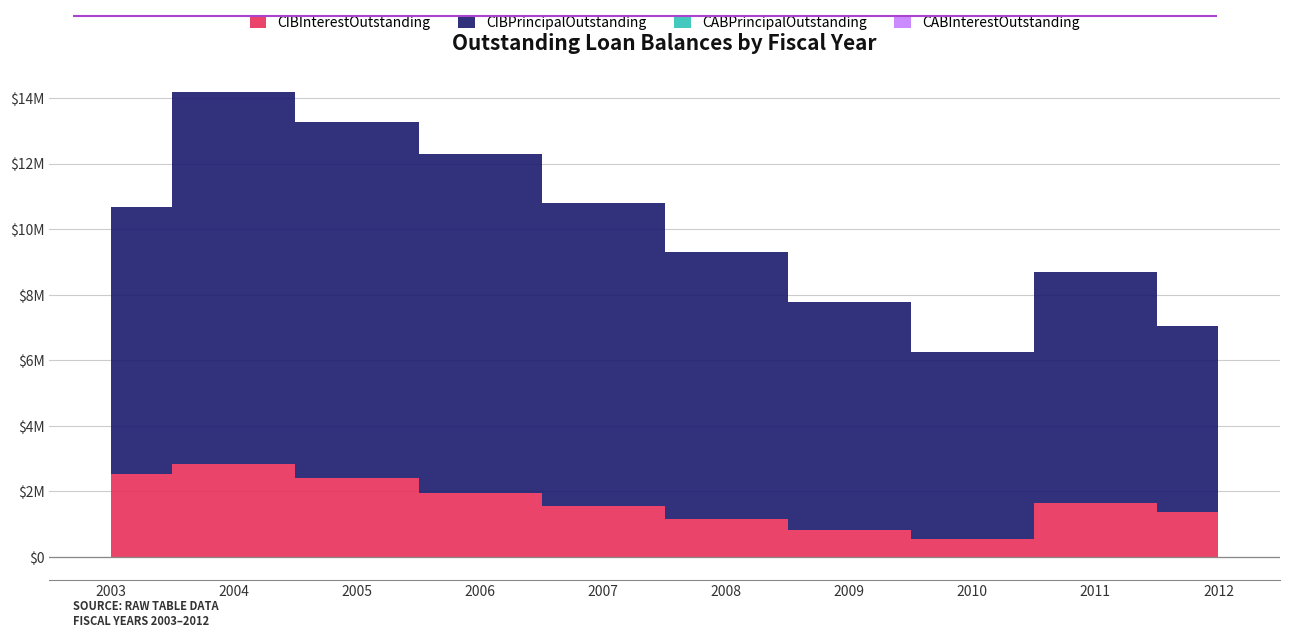

True or false: CIBPrincipalOutstanding and CIBInterestOutstanding intersect in this chart.

False